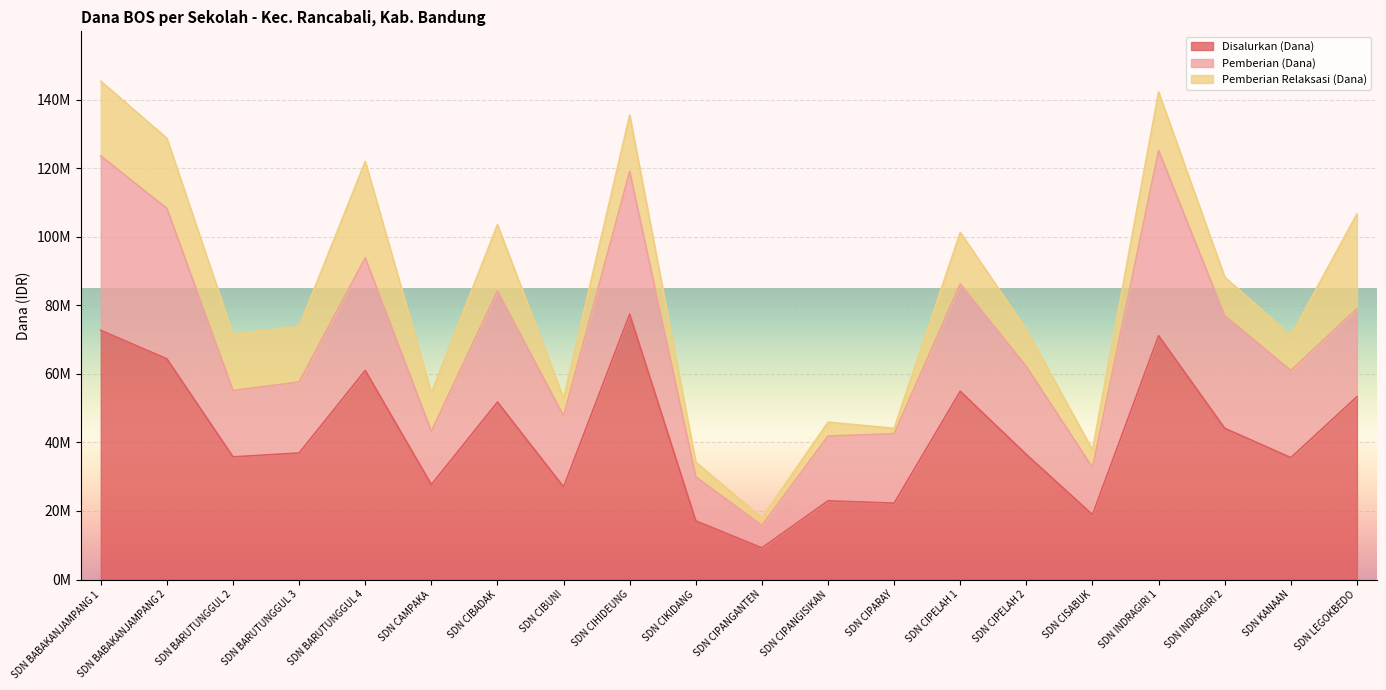

Is the value of Pemberian (Dana) at SDN BARUTUNGGUL 3 greater than the value of Pemberian Relaksasi (Dana) at SDN CIPARAY?

Yes